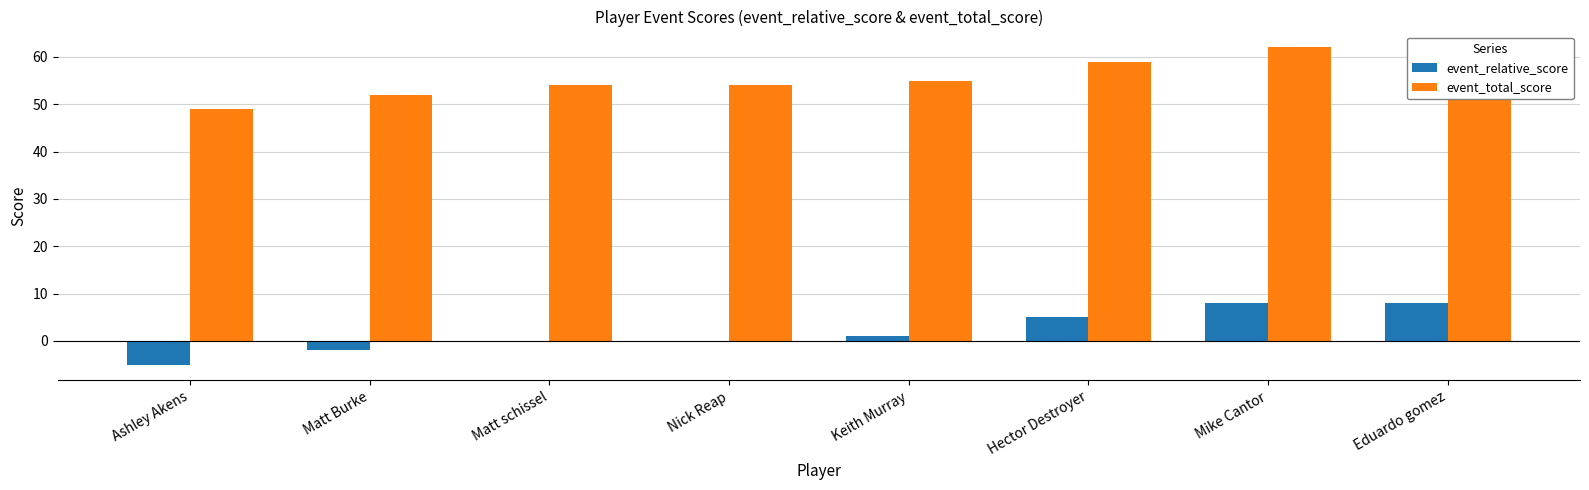

Reading right to left, list all the values displayed in this chart.

event_relative_score: Eduardo gomez=8	Mike Cantor=8	Hector Destroyer=5	Keith Murray=1	Nick Reap=0	Matt schissel=0	Matt Burke=-2	Ashley Akens=-5
event_total_score: Eduardo gomez=62	Mike Cantor=62	Hector Destroyer=59	Keith Murray=55	Nick Reap=54	Matt schissel=54	Matt Burke=52	Ashley Akens=49